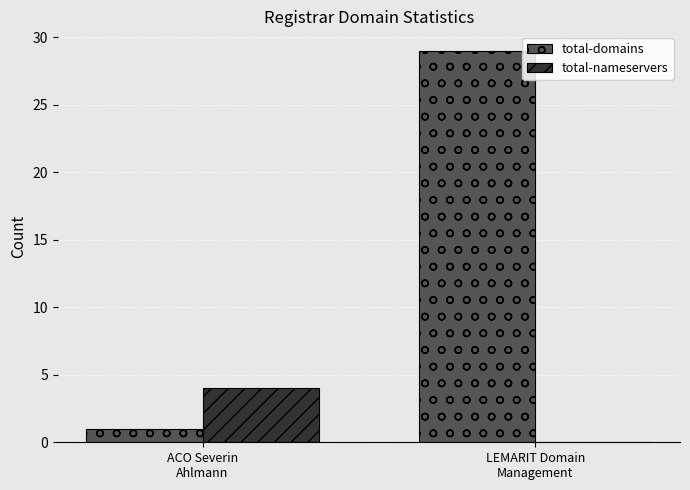

Which series changed the most between ACO Severin
Ahlmann and LEMARIT Domain
Management?

total-domains